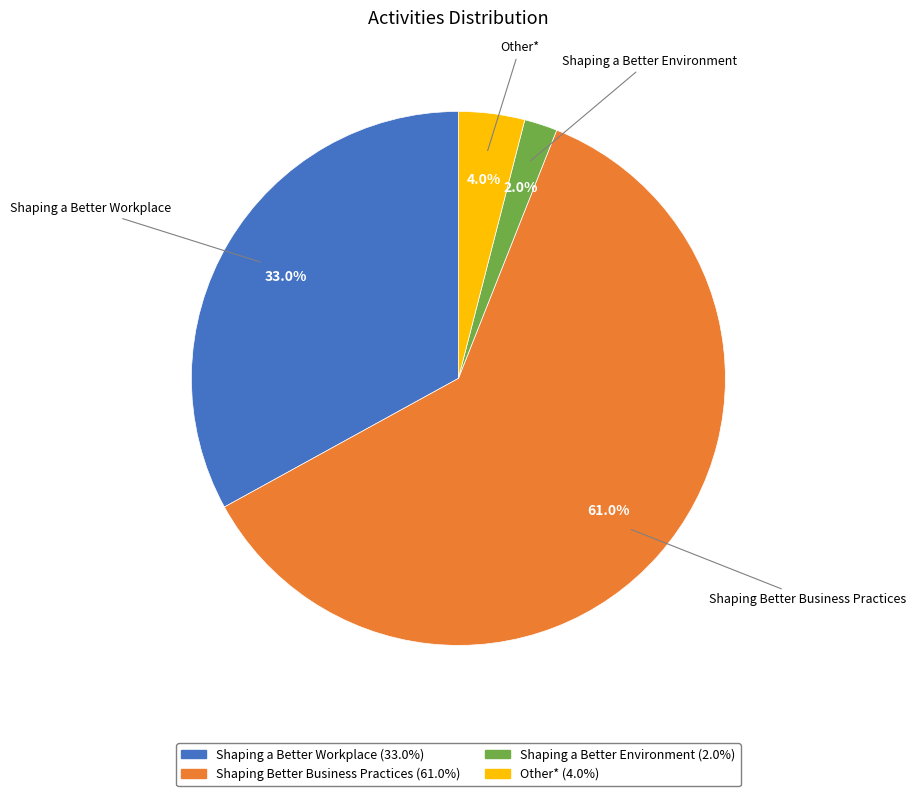

Does Other* represent more than half of the total?

No